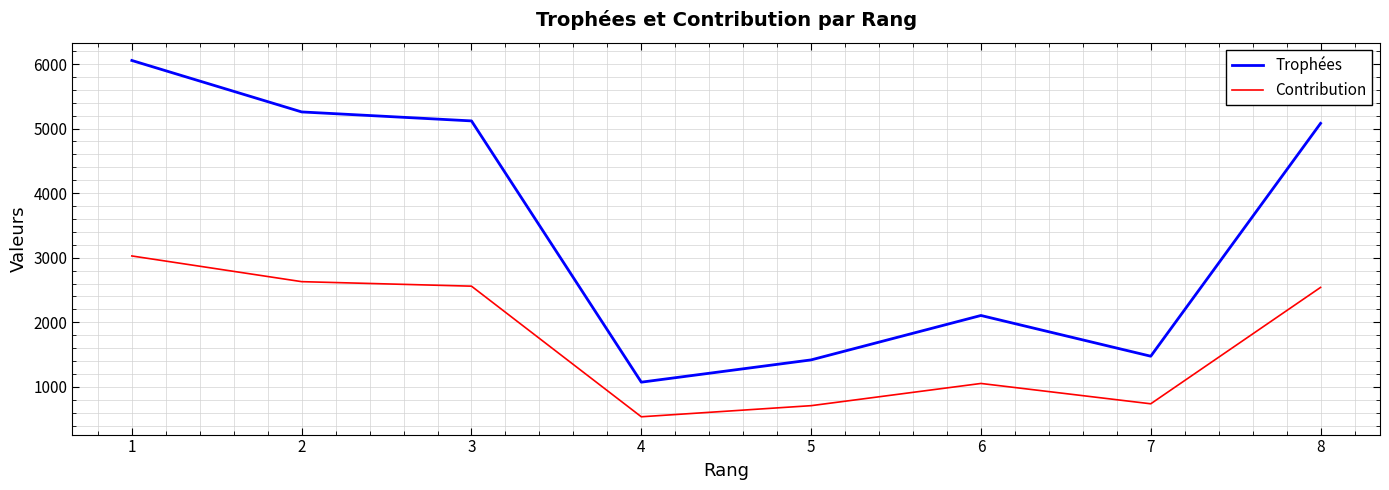

Where is the first local maximum for Contribution?

6